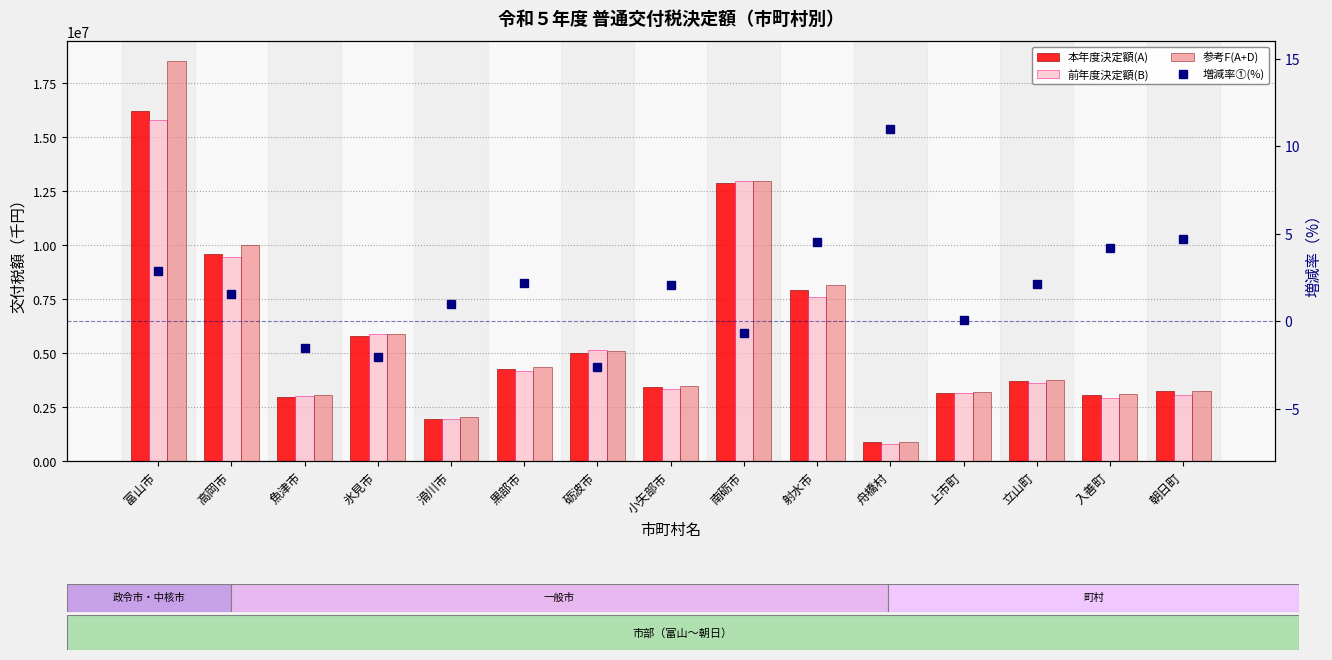

What are all the series names shown in the legend?

本年度決定額(A), 前年度決定額(B), 参考F(A+D), 増減率①(%)